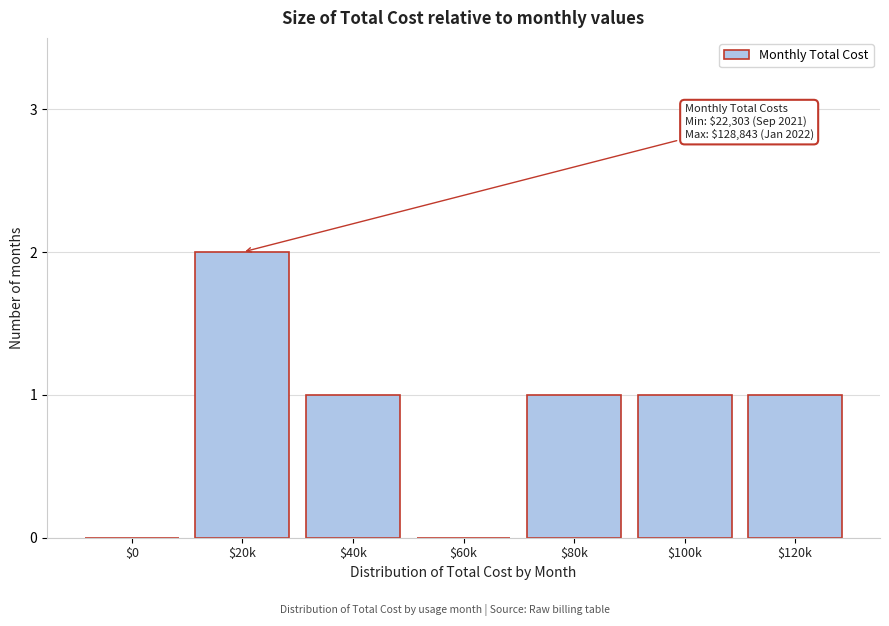

The value at $60k is 0. True or false?

True